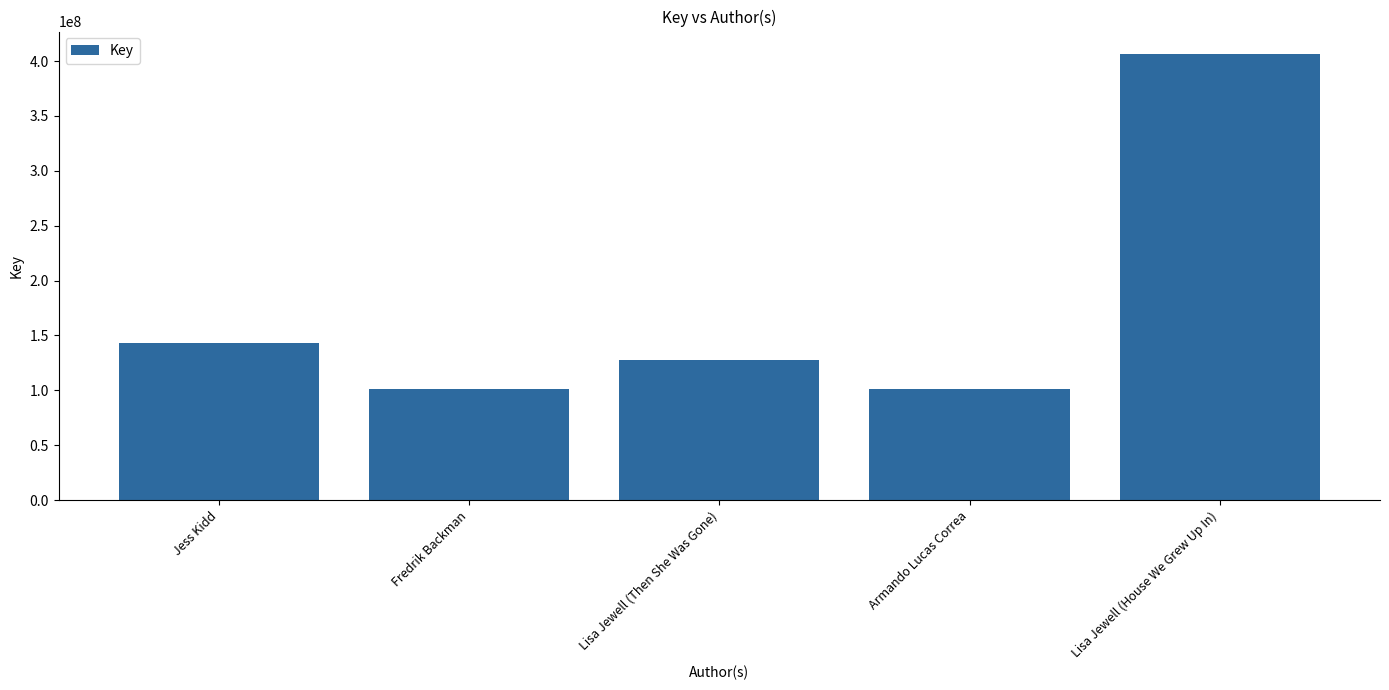

What is the average value?

175842902